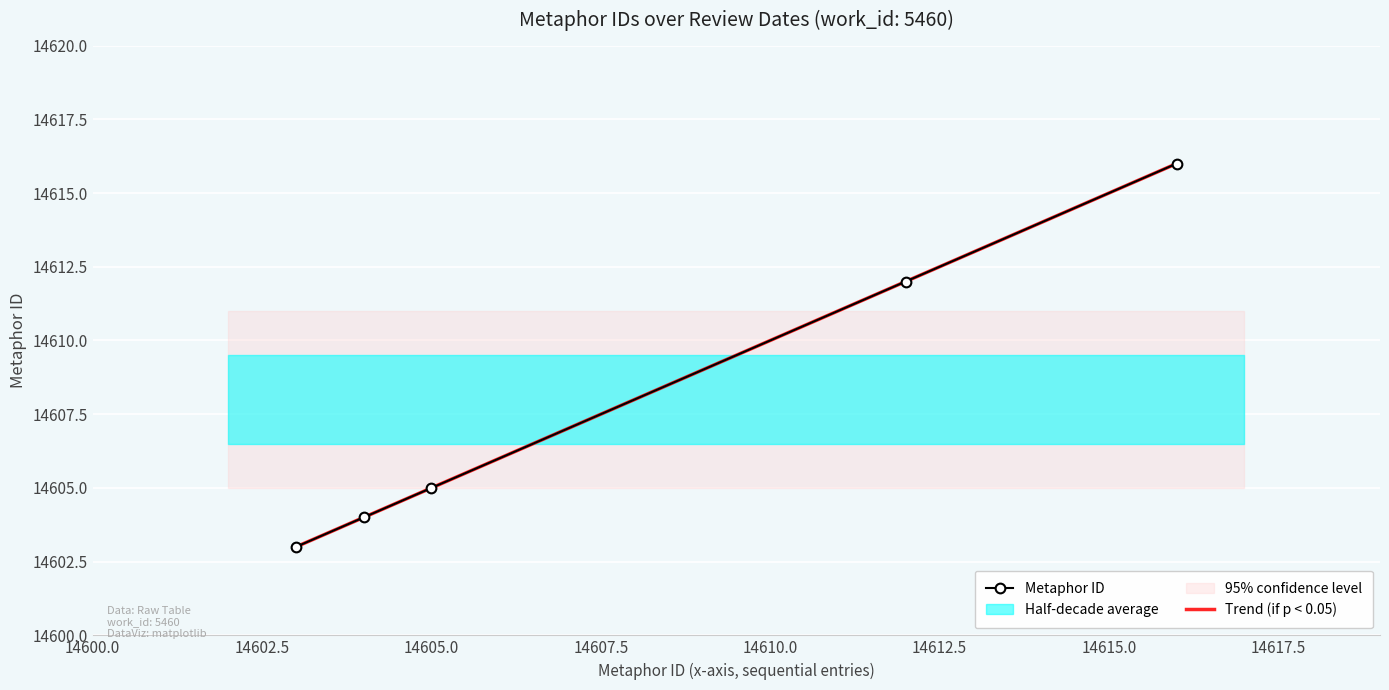

What is the approximate value at 2003-11-11, to the nearest 5?

14610